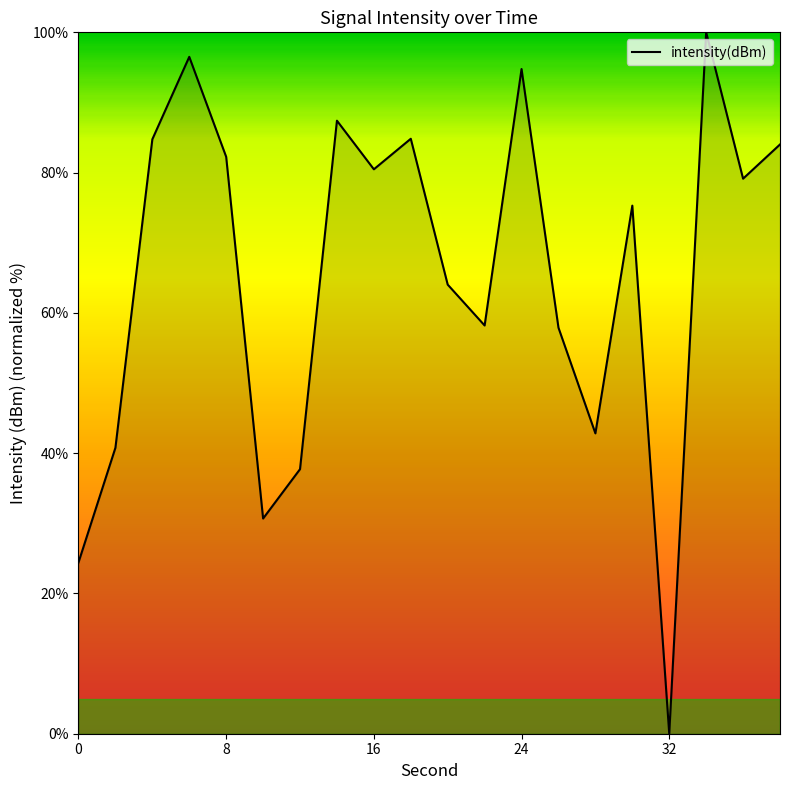

What is the difference between the maximum and minimum values?

100.0